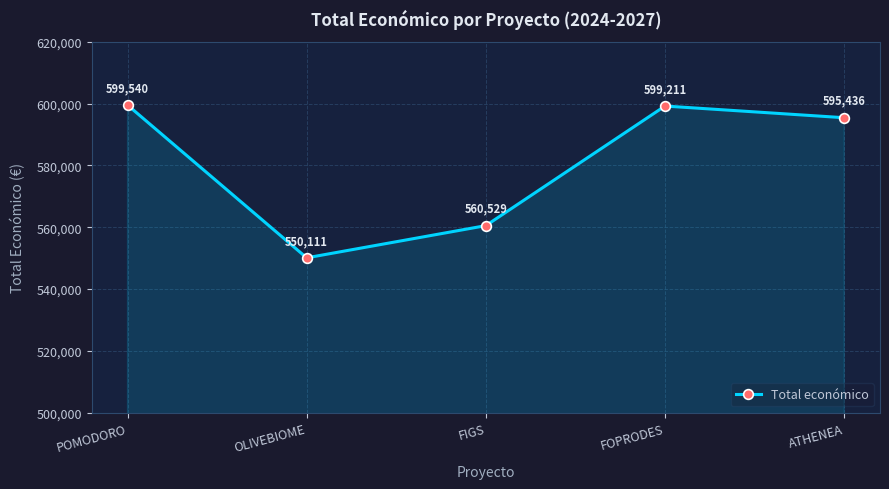

What is the greatest value displayed?

599540